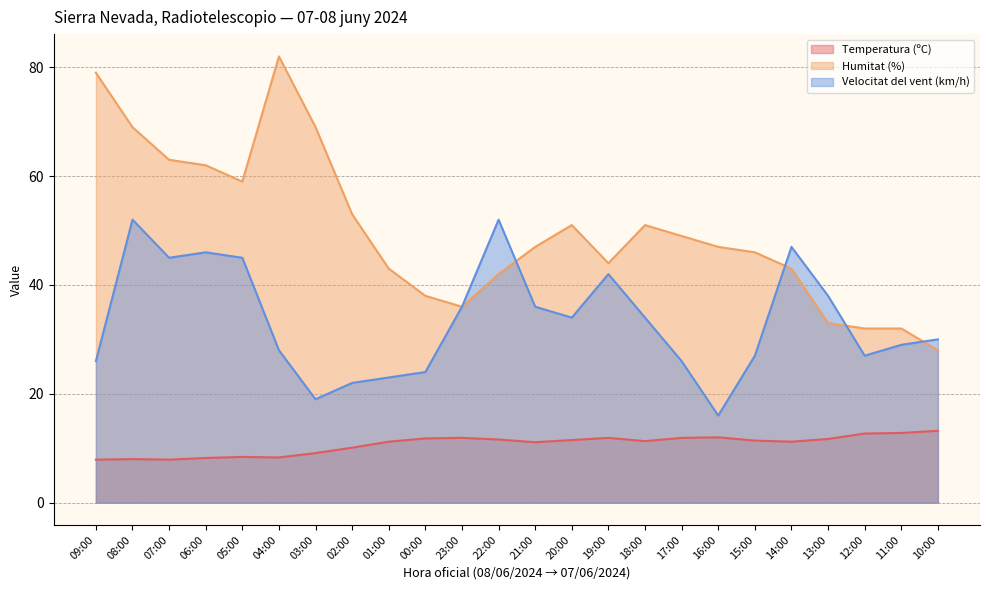

What is the spread (max minus min) of values at 00:00?

26.2